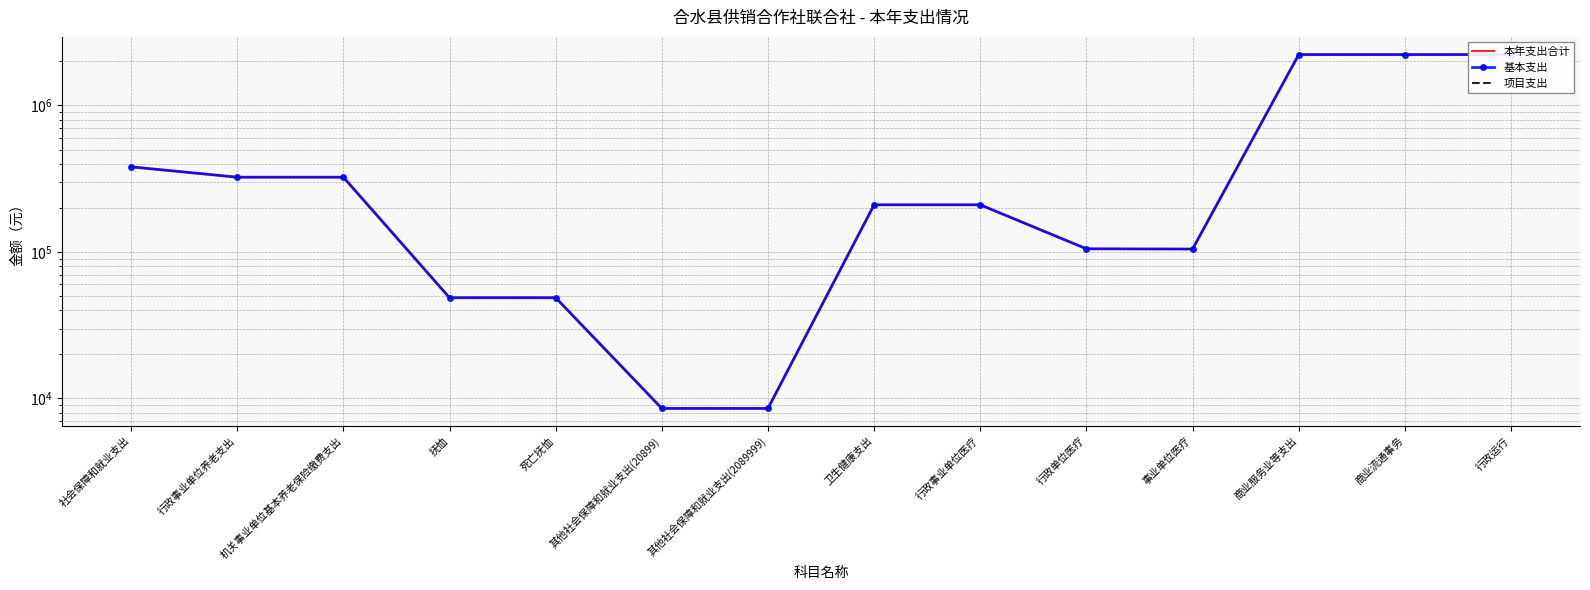

What is the maximum value for 本年支出合计?

2226096.5